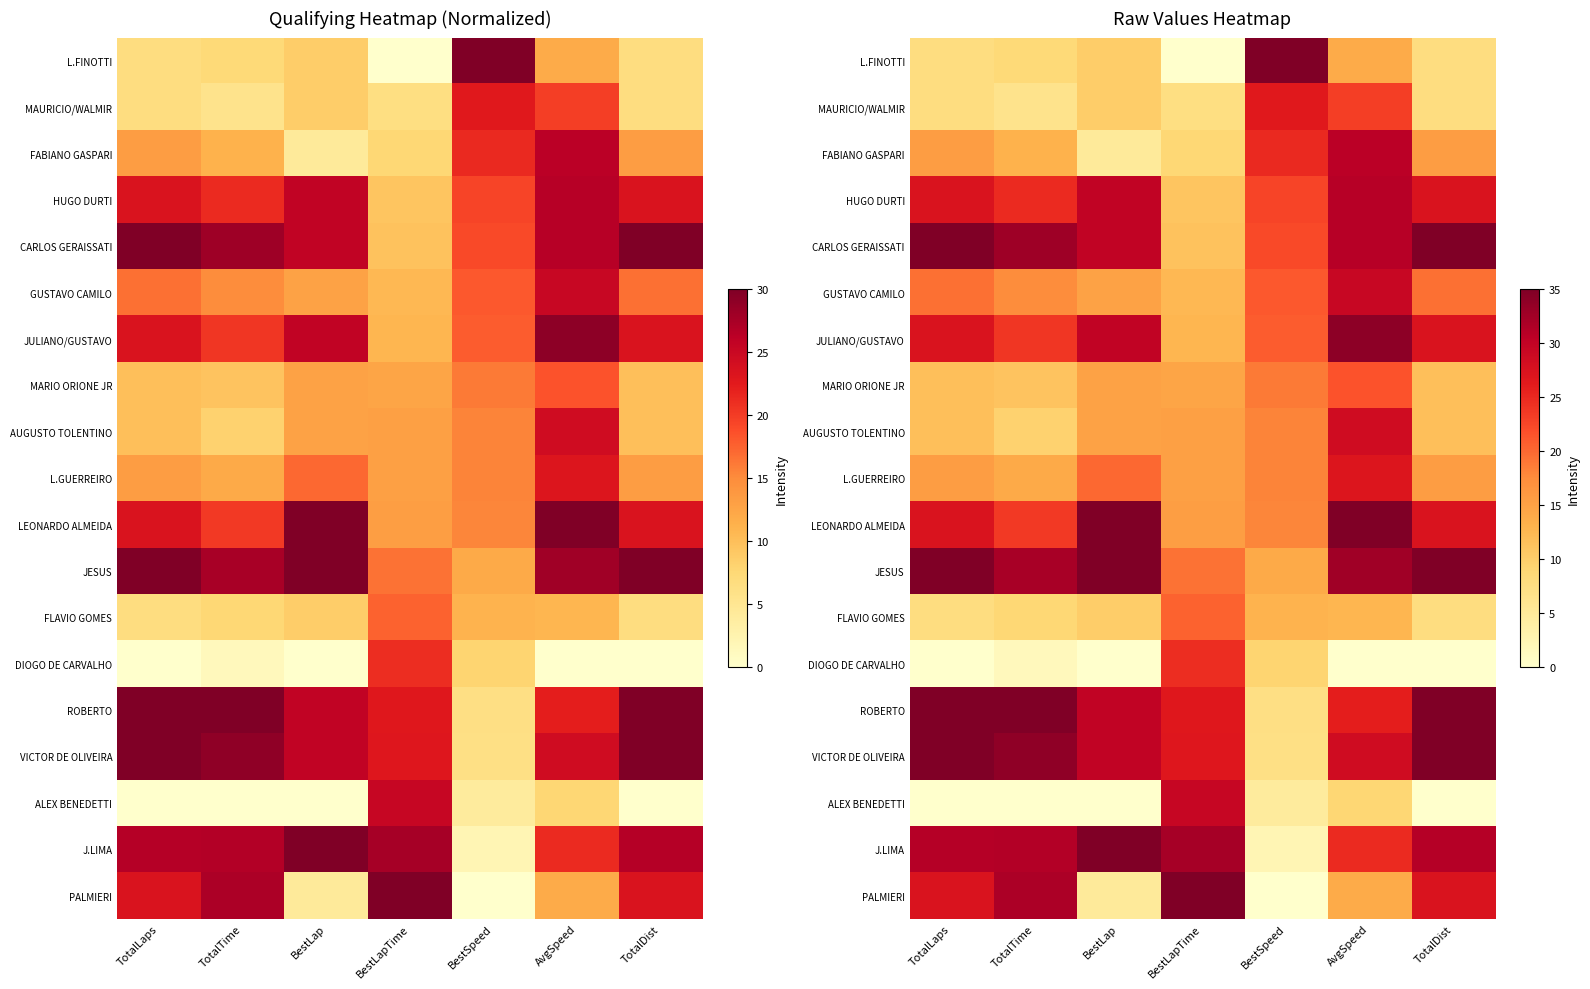

At which label does MARIO ORIONE JR first exceed 14?

BestLap